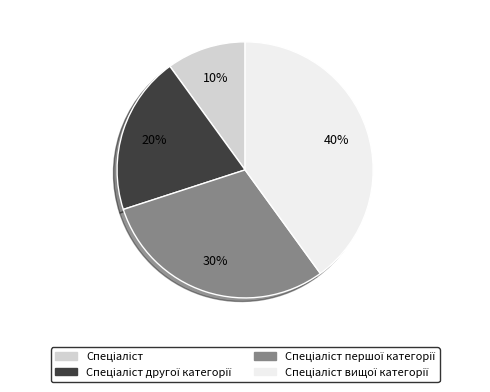

Is there any slice that represents more than half of the pie?

No